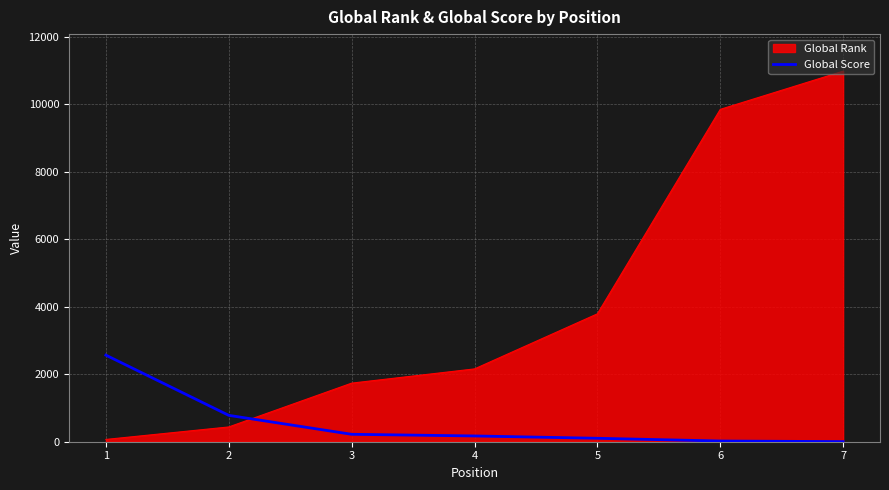

What is the difference between the maximum and second lowest values in the Global Rank series?

10548